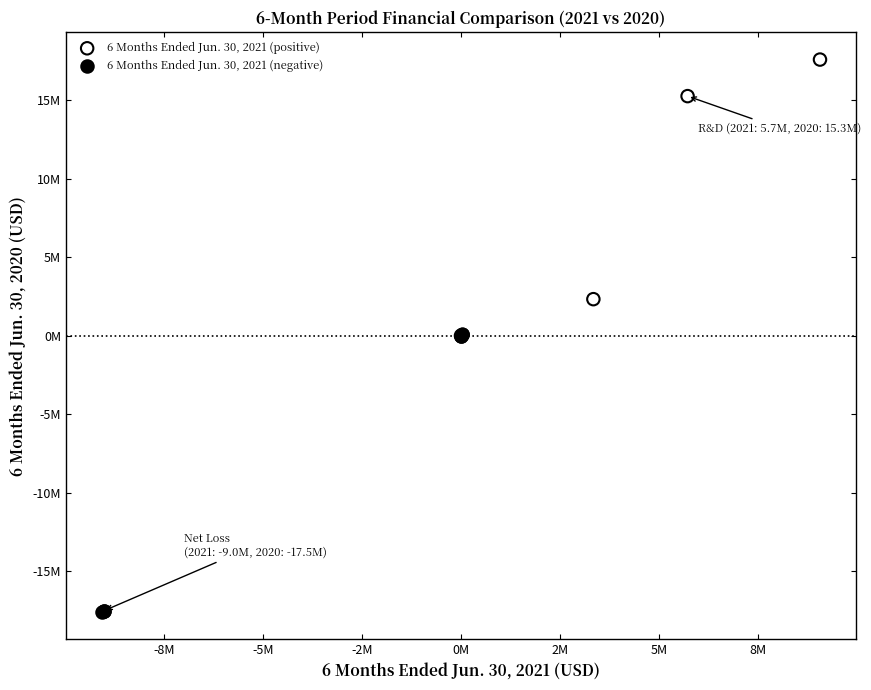

Which series reaches the minimum Y coordinate?

6 Months Ended Jun. 30, 2021 (negative)